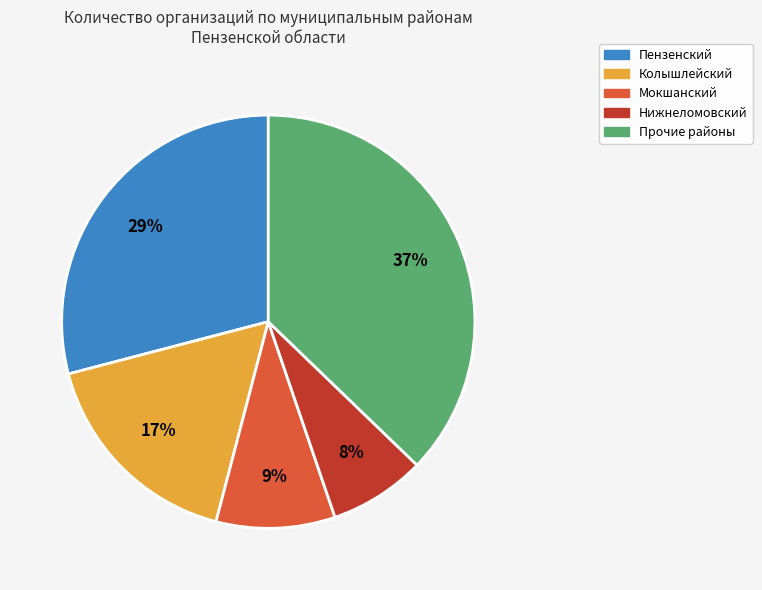

To the nearest percent, what is the average slice percentage?

20%